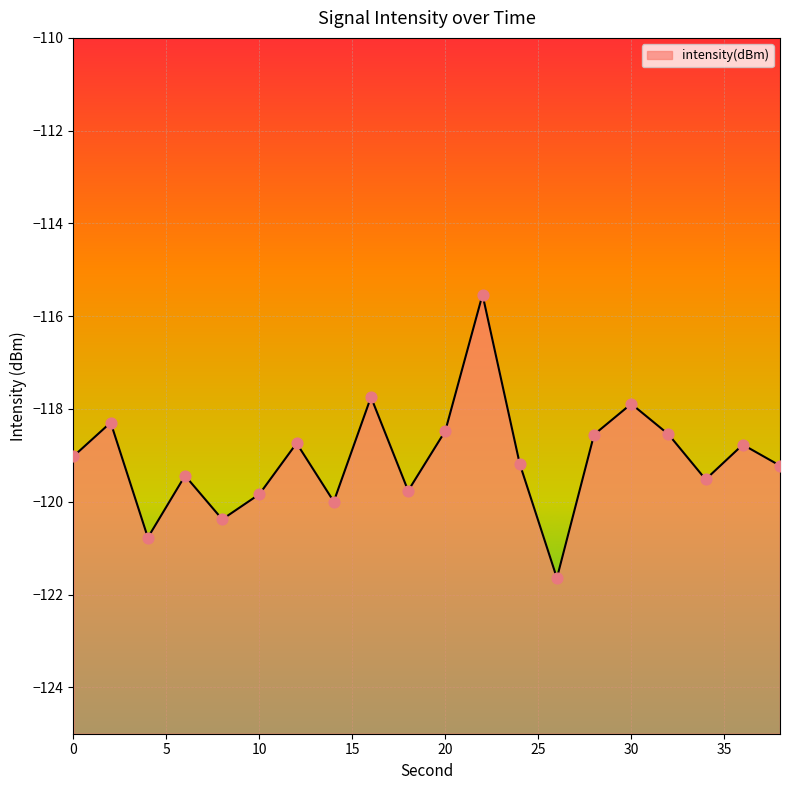

Which has a higher value, 26 or 38?

38